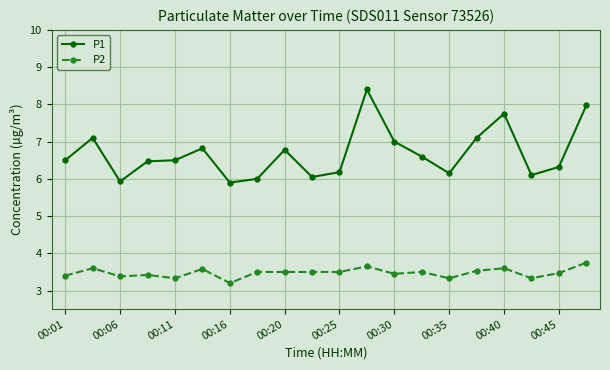

At how many categories does at least one series exceed 5?

20